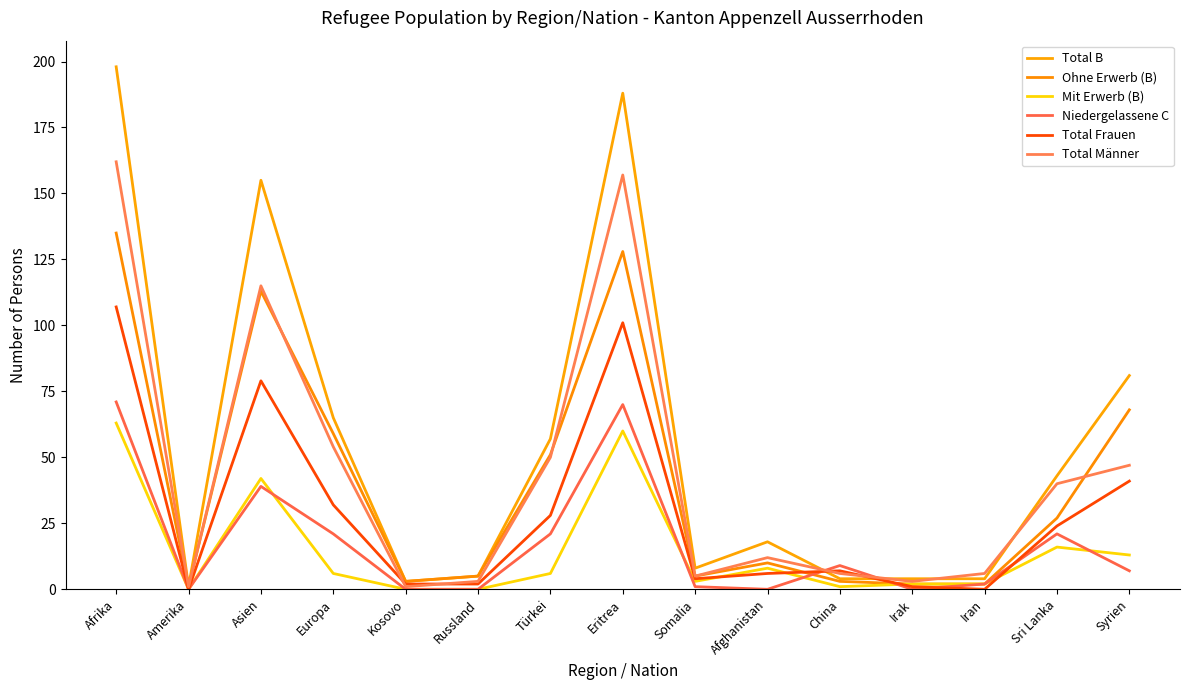

Which series ends up on top after the final intersection of Total Frauen and Total Männer?

Total Männer